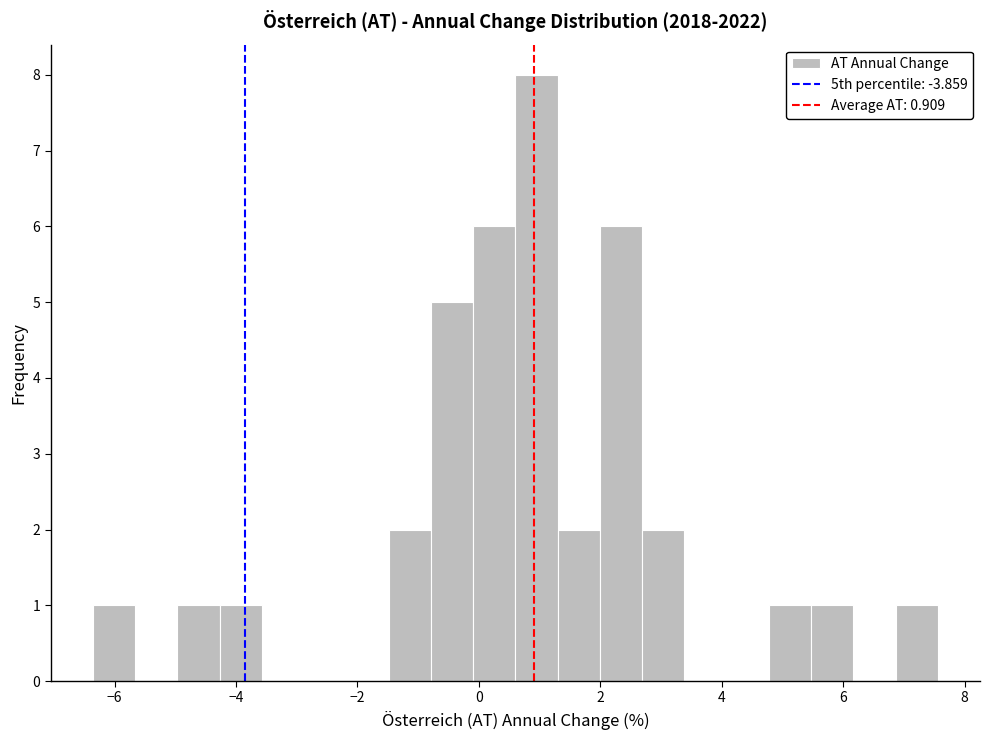

Read against the x-axis, roughly where is the centre of the tallest bar?

1.0